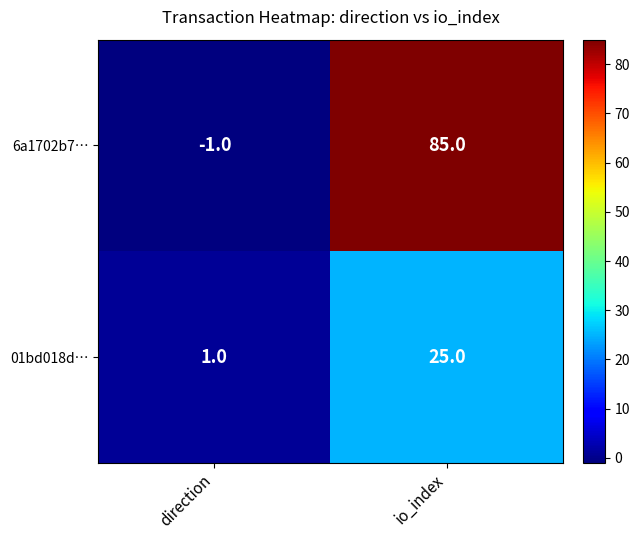

Count the number of data series in this chart.

2